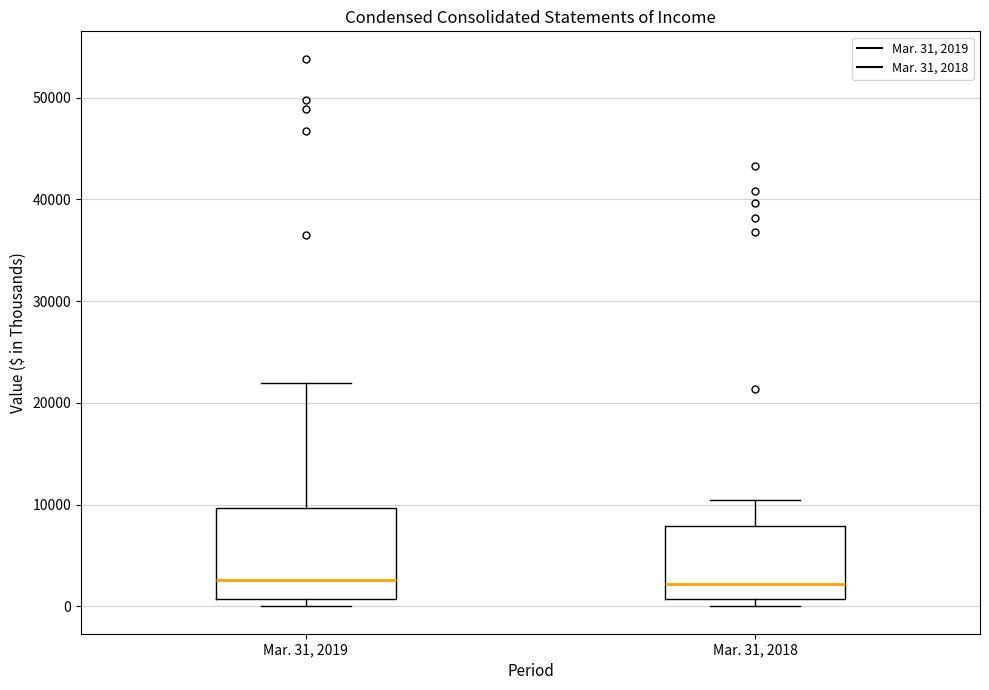

Reading left to right, transcribe this box plot: for each box, give where its median line is, the range the box spans, and where its two whiskers end, as read against the y-axis. The values are not printed on the chart, so give them approximately, as read against the axis.

Mar. 31, 2019: median 3000, box 1000 to 10000, whiskers 0 to 22000
Mar. 31, 2018: median 2000, box 1000 to 8000, whiskers 0 to 10000